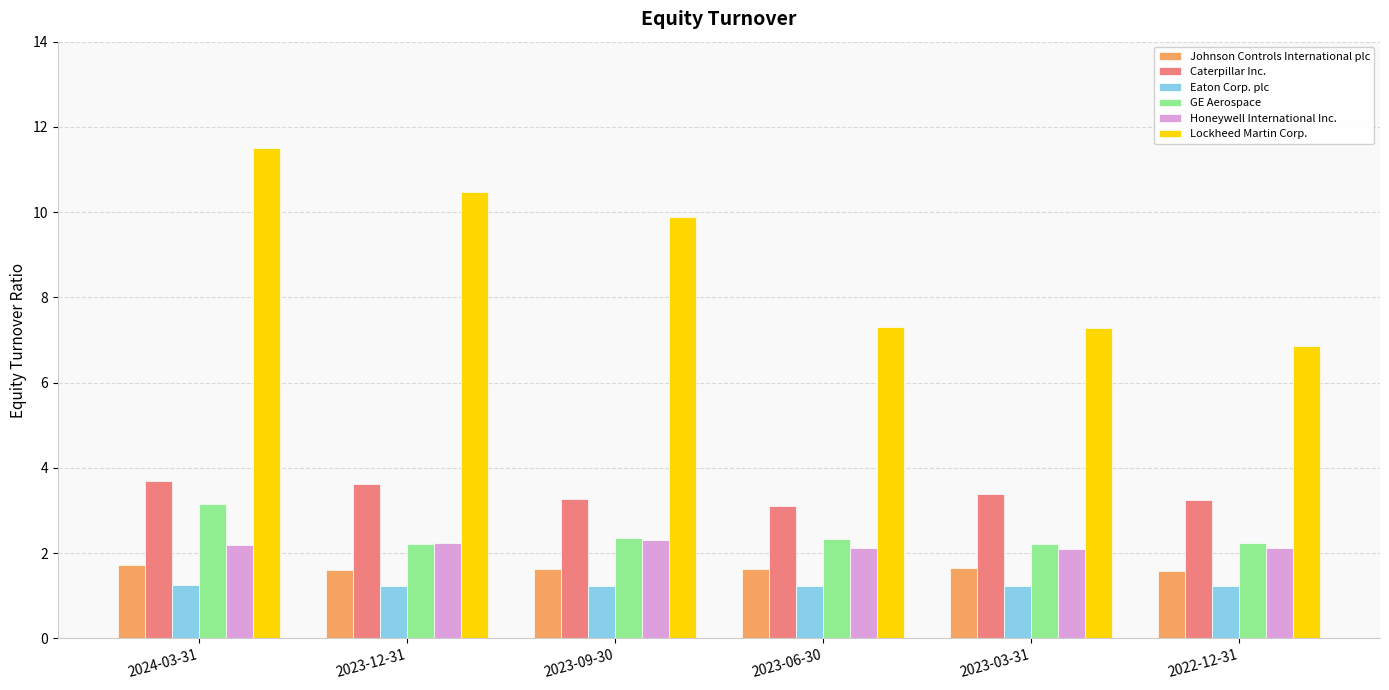

Which series has the largest range (max minus min)?

Lockheed Martin Corp.